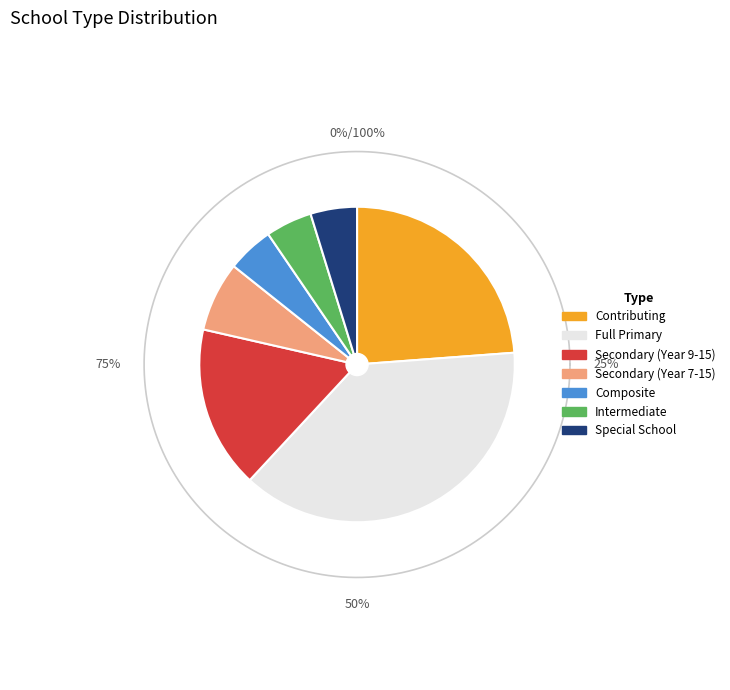

How many slices are in this pie chart?

7